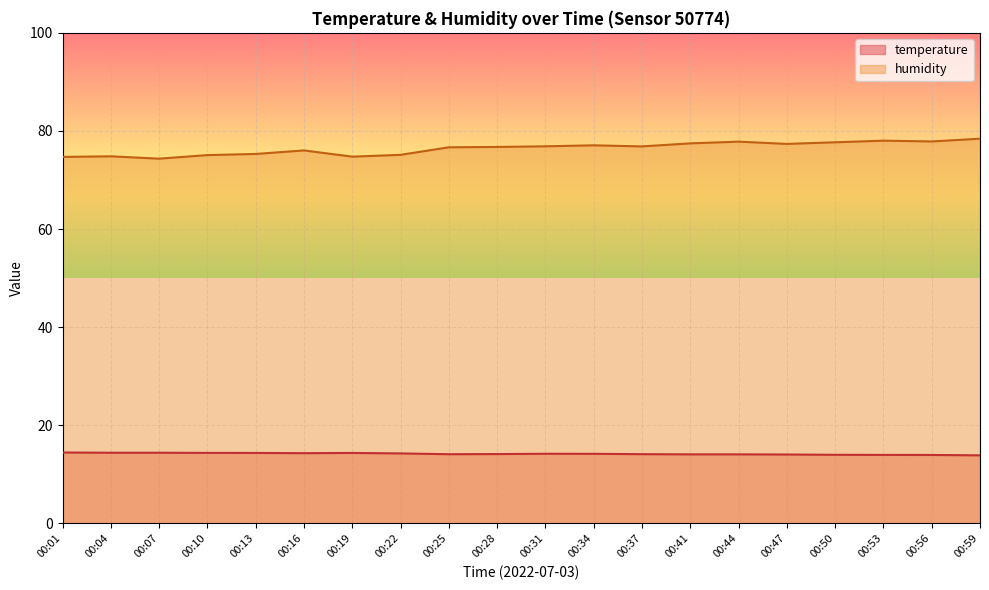

What is the spread (max minus min) of values at 00:16?

61.7